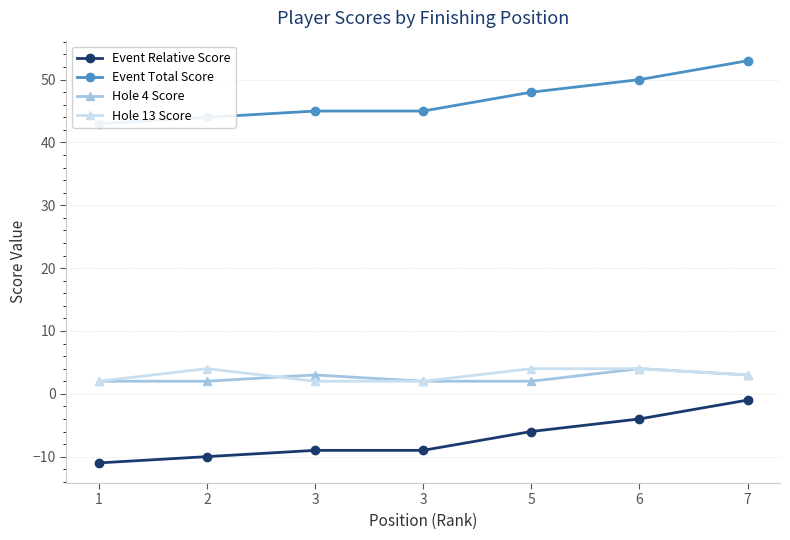

Which series ends up on top after the final intersection of Hole 4 Score and Hole 13 Score?

Hole 4 Score